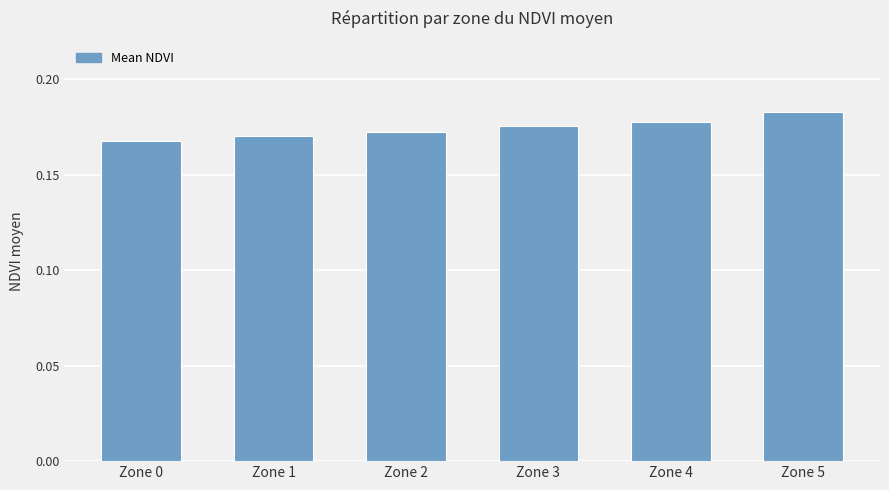

At which category does the chart reach its minimum across all series?

Zone 0